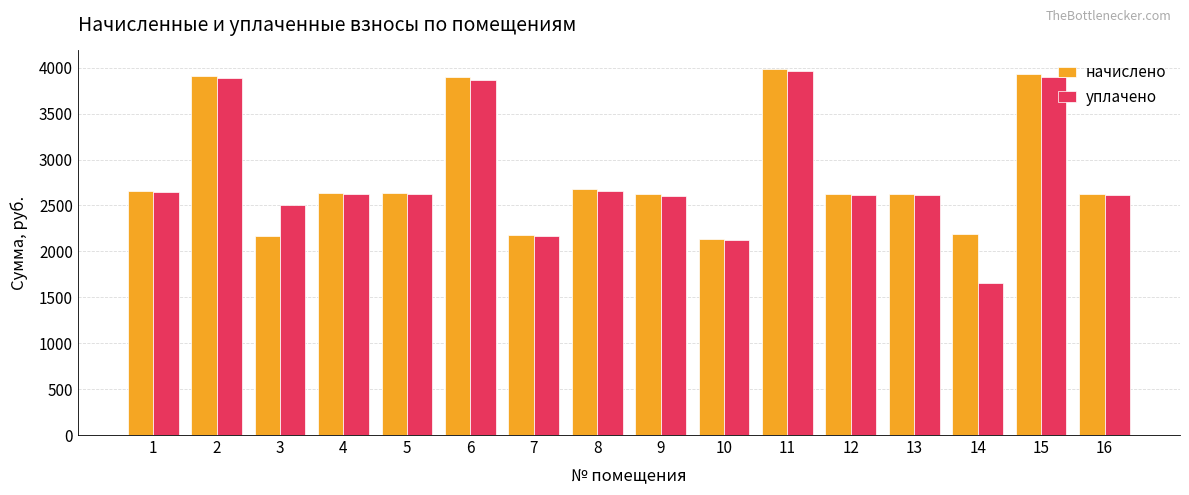

Is it true that начислено equals 2628.6 at 13?

True